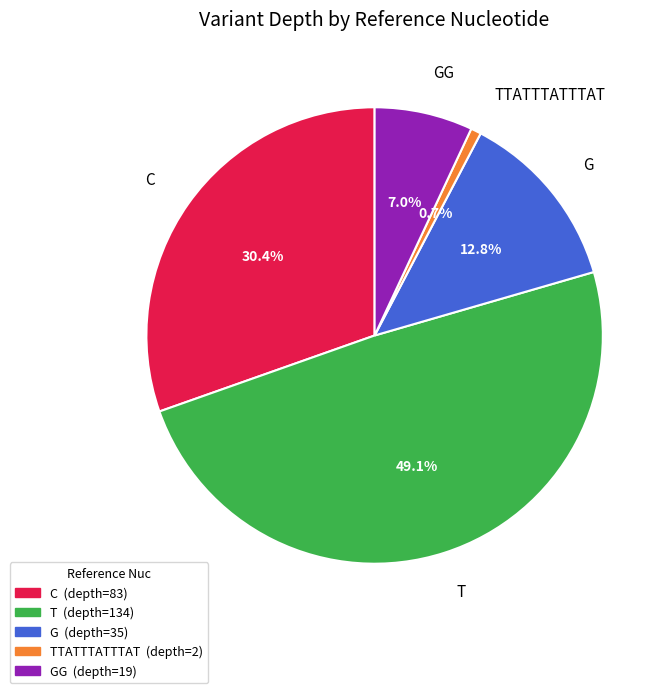

Count the number of slices in the pie.

5